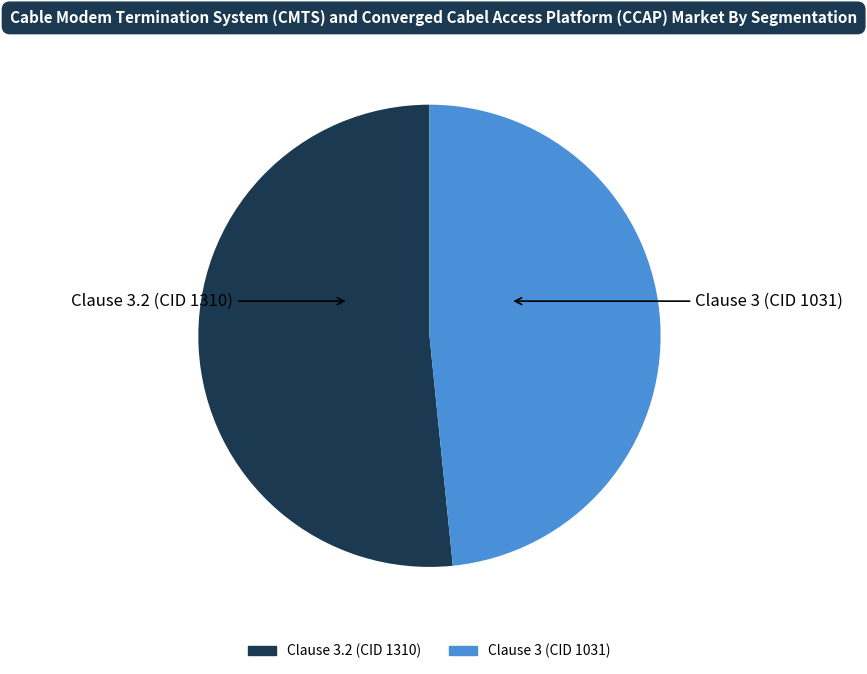

Is there any slice that represents more than half of the pie?

Yes